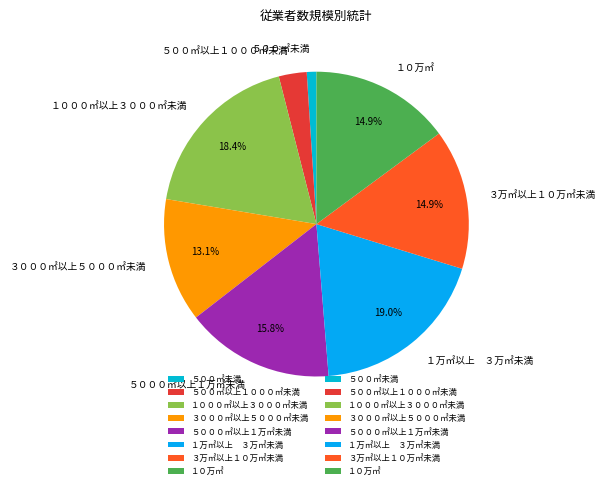

Is there any slice that represents more than half of the pie?

No